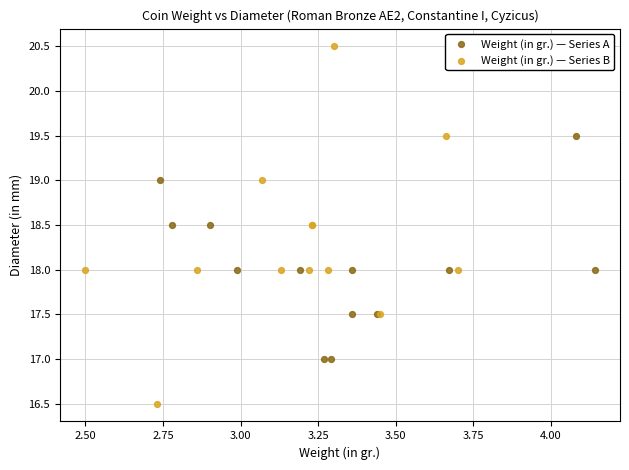

Which series has the largest Y range (max minus min)?

Weight (in gr.) — Series B